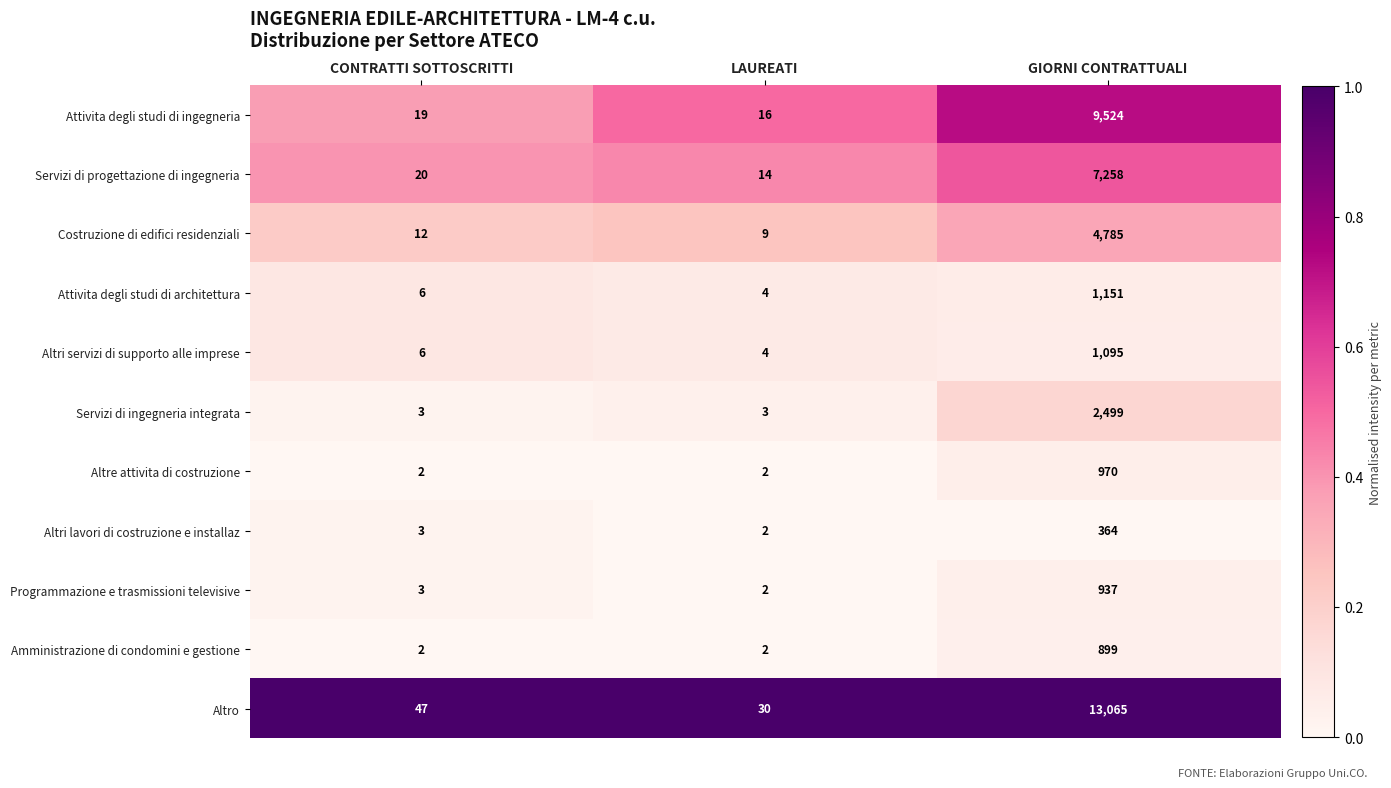

Which series has the largest total across all categories?

Altro